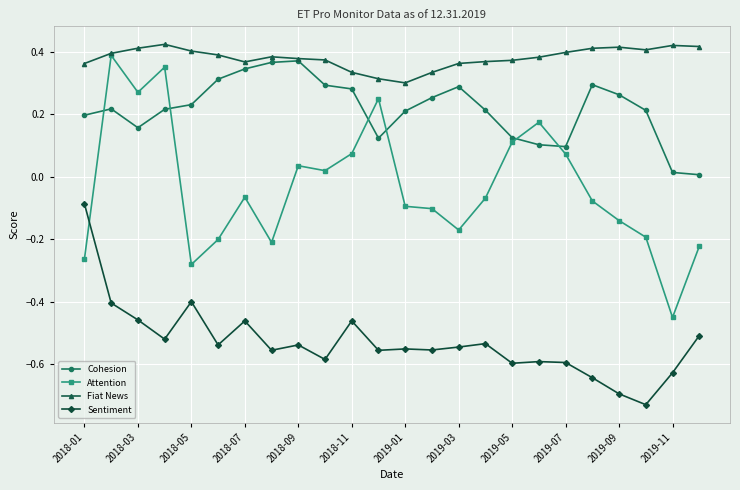

Is this an area chart (filled region under the line)?

No